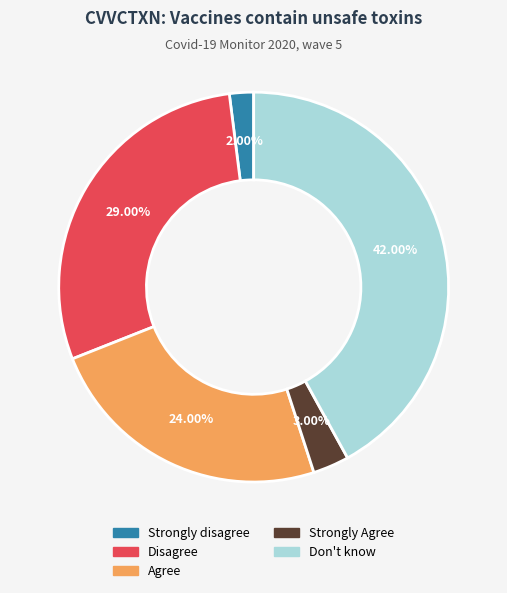

What percentage is the Strongly disagree slice, to the nearest percent?

2%